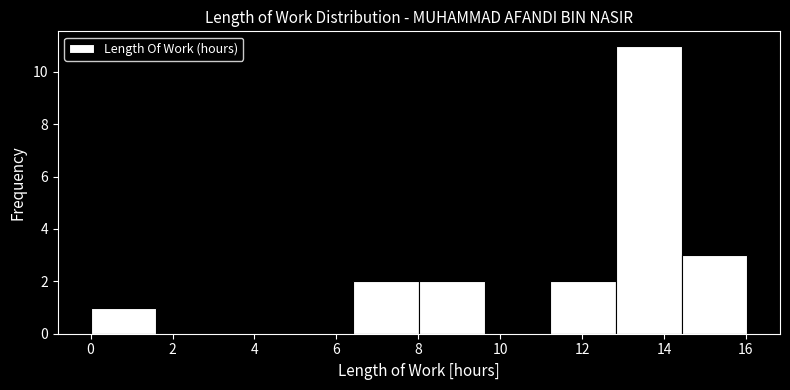

Reading left to right, transcribe this chart: for each bar, give the range it covers on the x-axis and its height. Neither the bar edges nor the heights are printed on the chart, so give them approximately, as read against the axes.

0.0 to 1.6: 1
1.6 to 3.2: 0
3.2 to 4.8: 0
4.8 to 6.4: 0
6.4 to 8.0: 2
8.0 to 9.6: 2
9.6 to 11.2: 0
11.2 to 12.8: 2
12.8 to 14.4: 11
14.4 to 16.0: 3